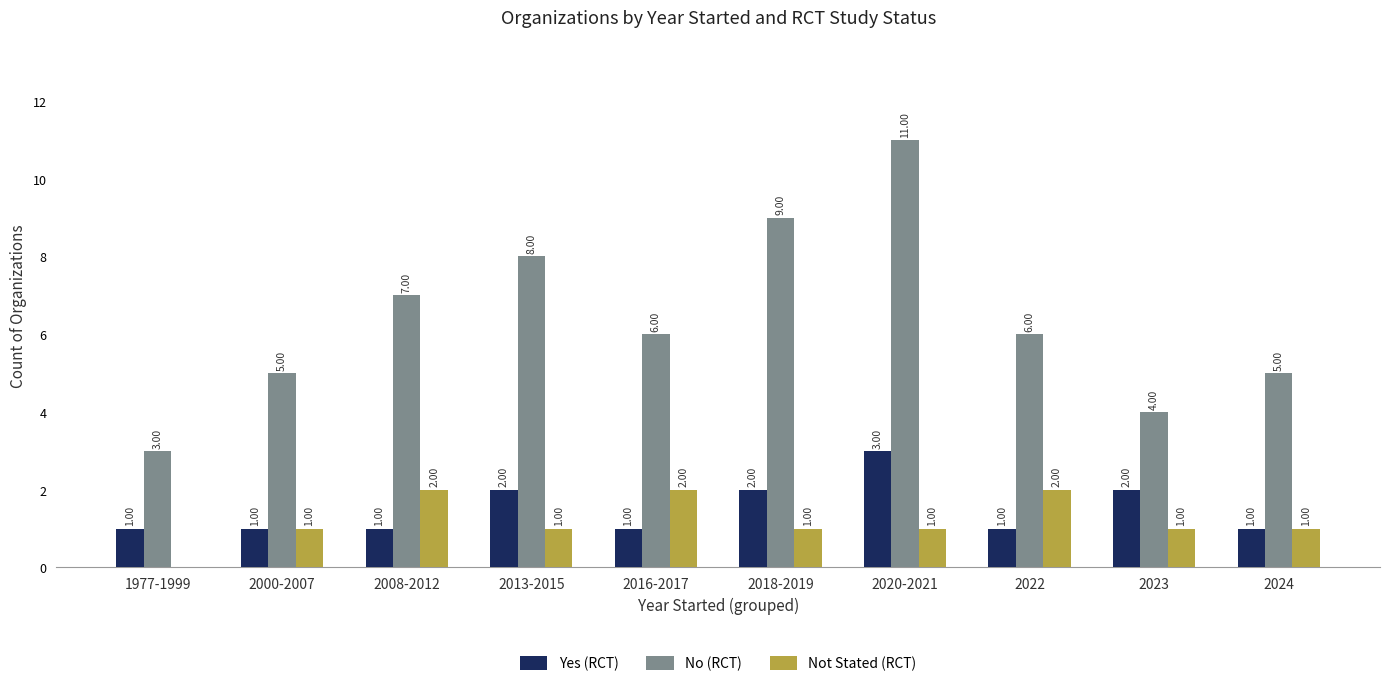

What is the sum of the Not Stated (RCT) values at 2016-2017 and 2008-2012?

4